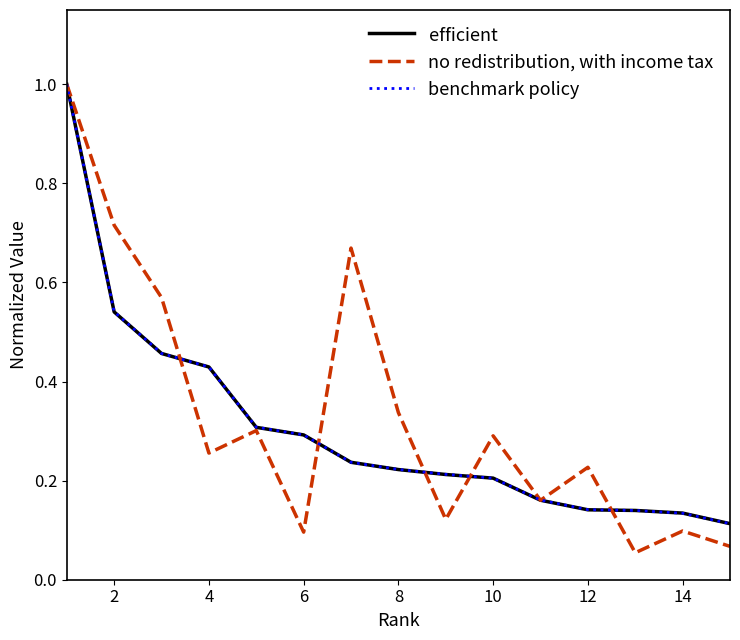

What are all the series names shown in the legend?

efficient, no redistribution, with income tax, benchmark policy